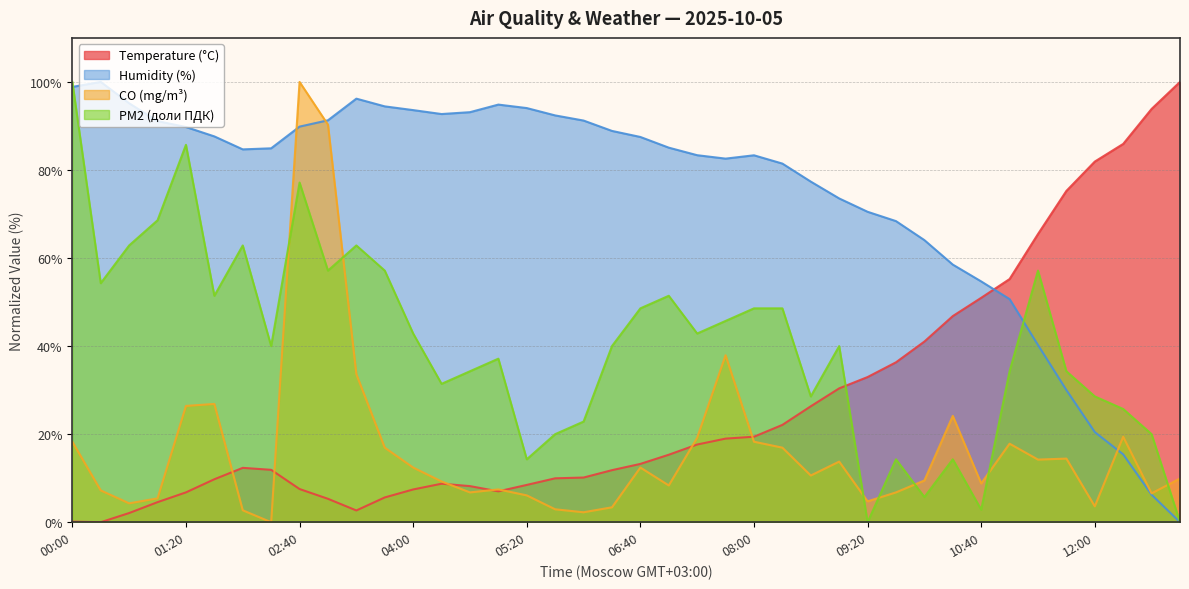

What is the label of the 5th point from the right?

11:40